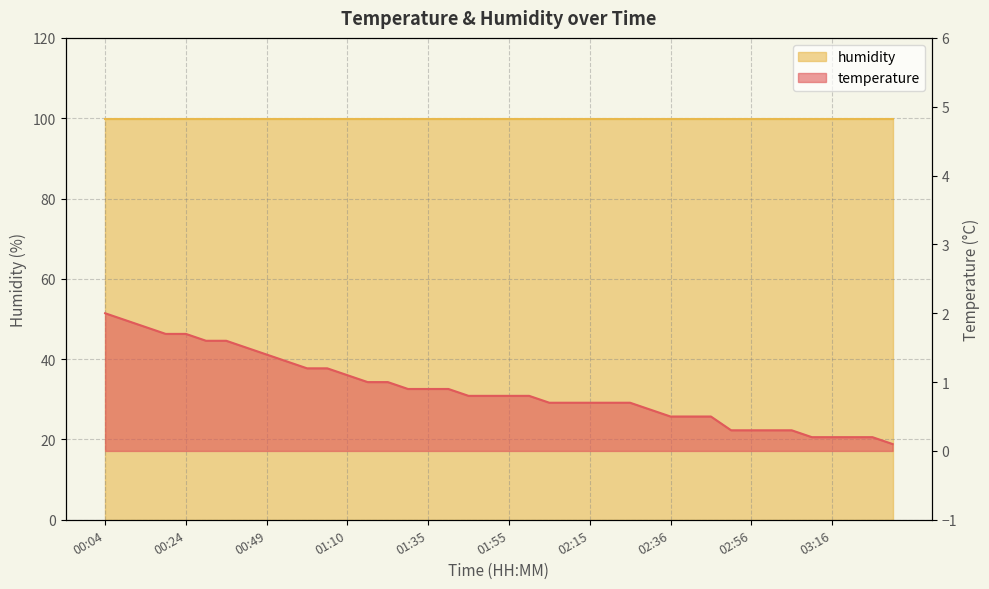

What is the value of the 34th point from the left?

0.3